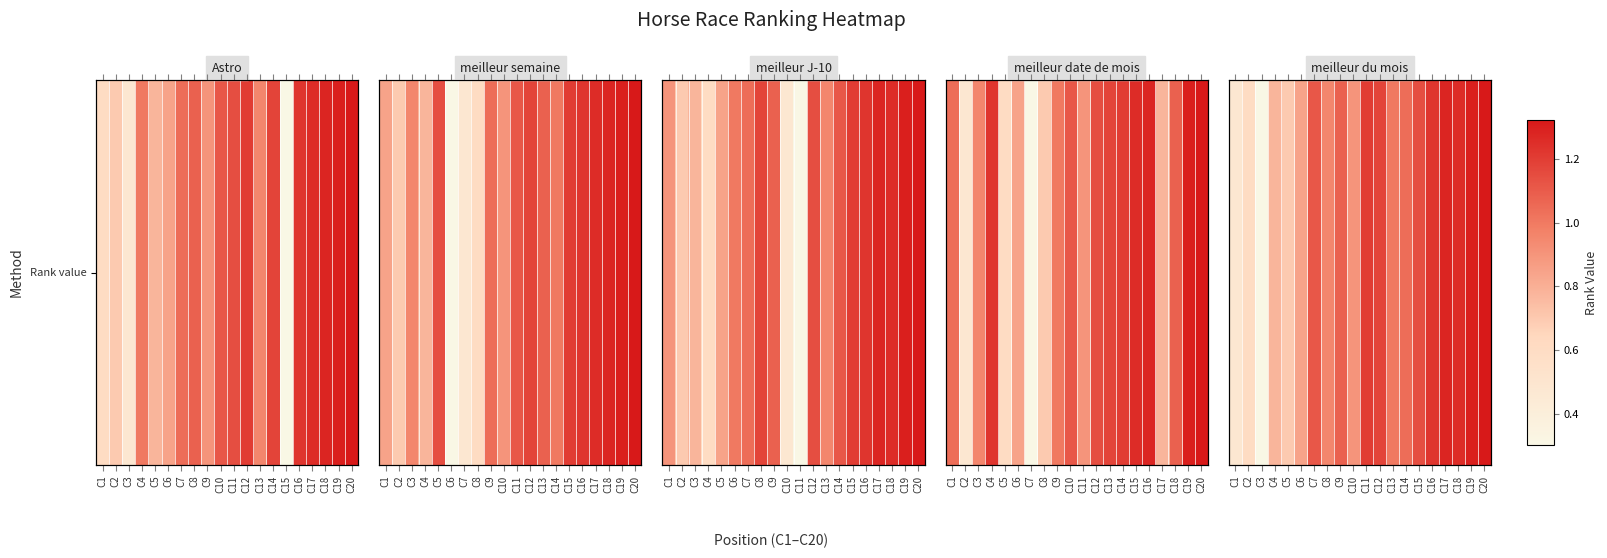

Rank the categories by value from lowest to highest.

C3, C1, C2, C5, C4, C6, C10, C8, C13, C14, C9, C7, C15, C12, C11, C16, C18, C17, C19, C20